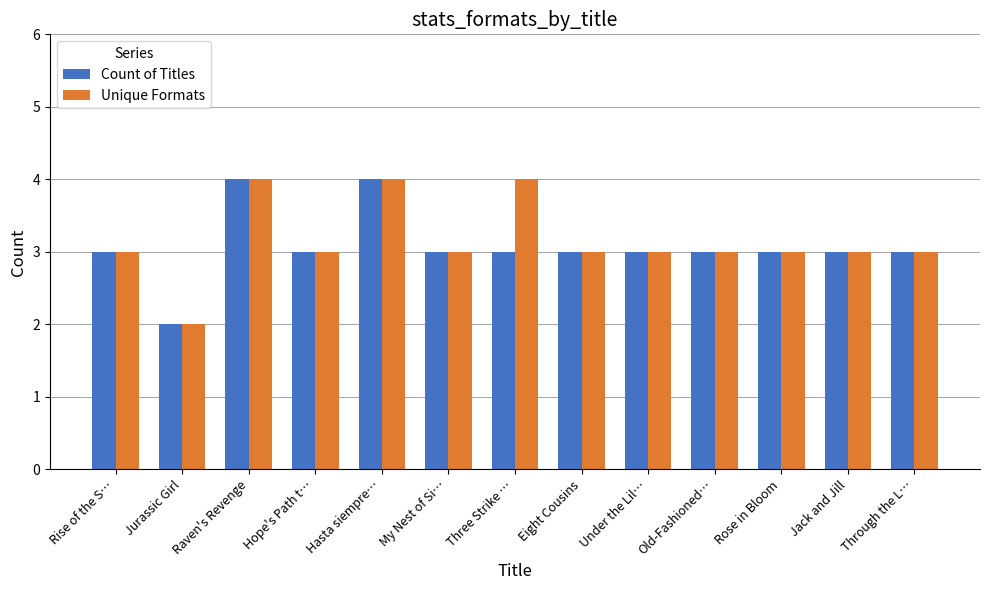

What is the average value of the Count of Titles series?

3